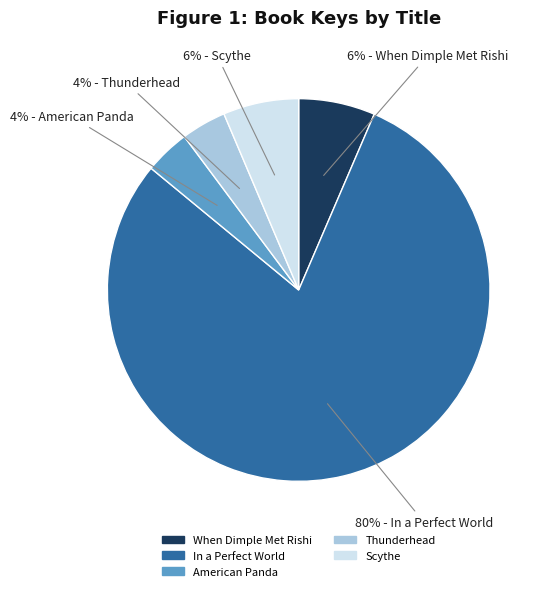

To the nearest percent, what is the combined percentage of American Panda and When Dimple Met Rishi?

10%